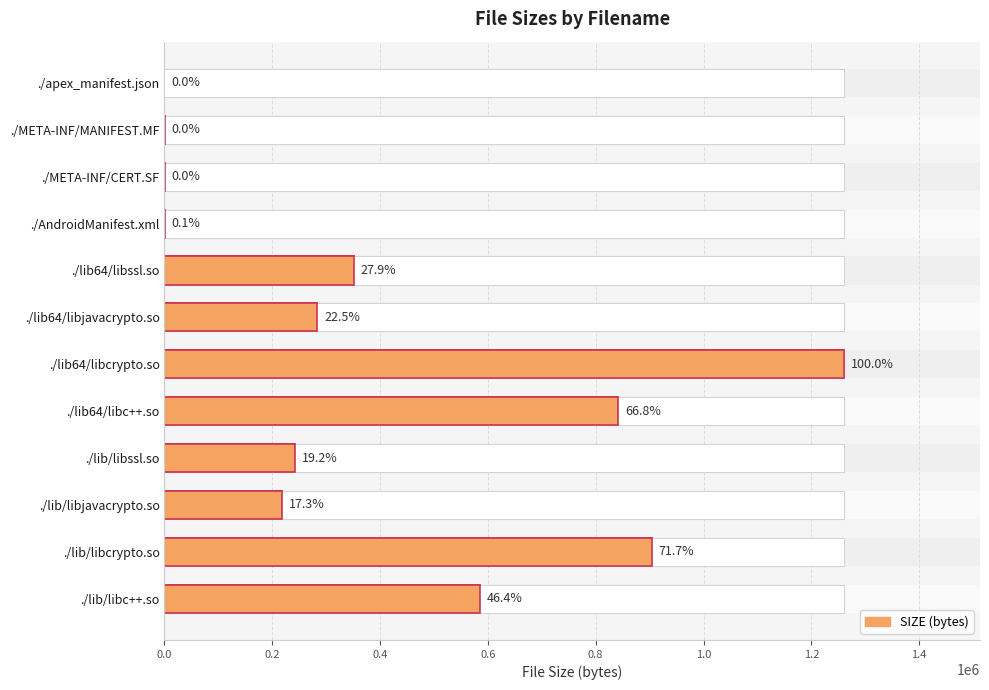

The chart shows a value of 584976 at ./lib/libc++.so. True or false?

True